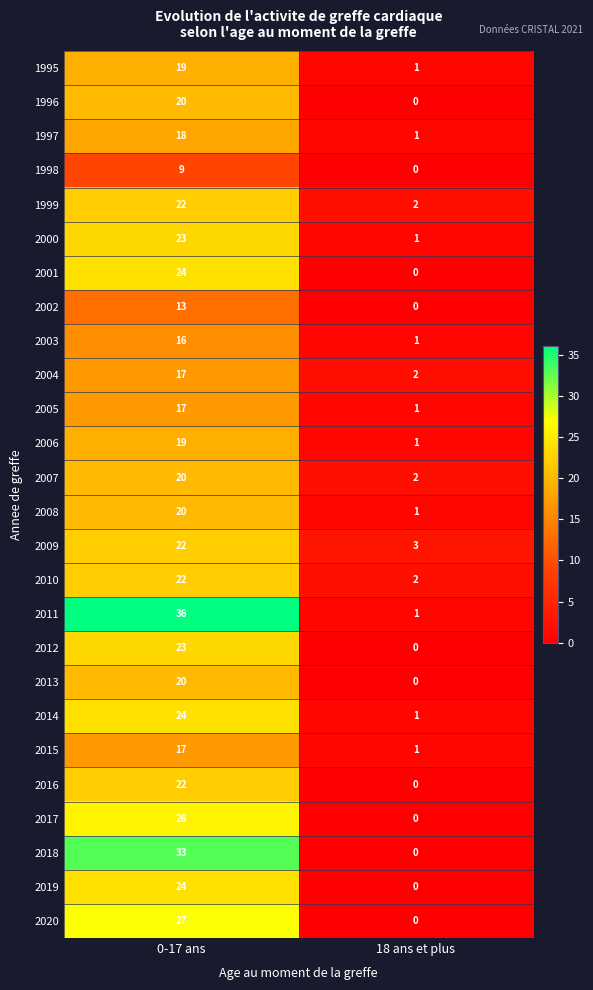

At which label does 1999 reach its peak?

0-17 ans